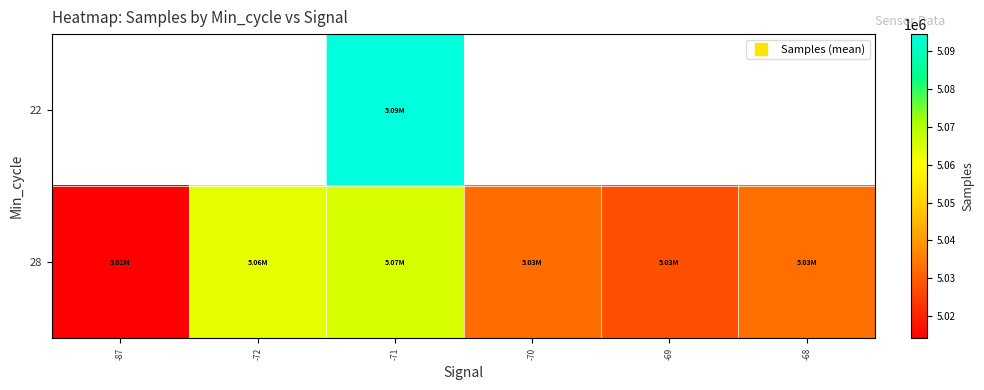

Between -68 and -71, which is larger?

-71